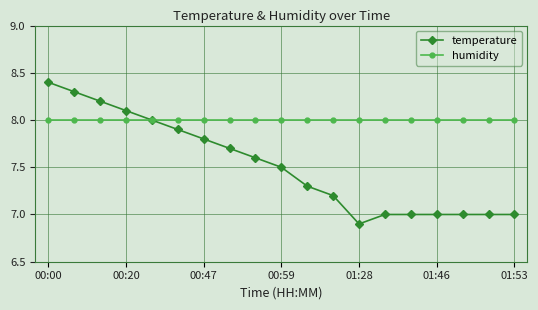

What is the value of the humidity point at the 1st from the left?

8.0